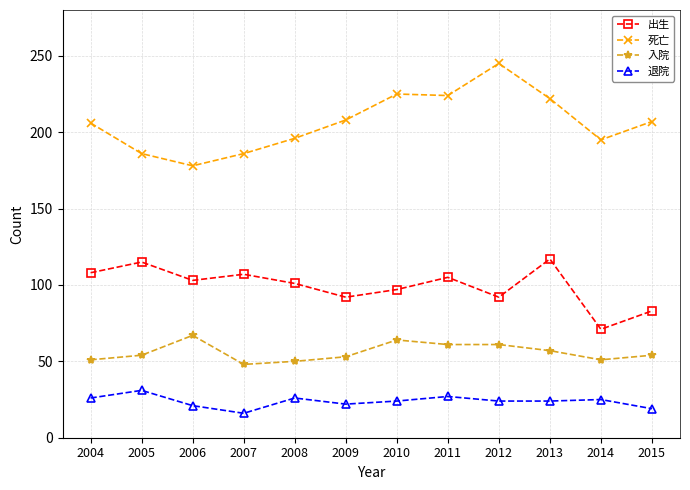

True or false: 出生 and 入院 intersect in this chart.

False